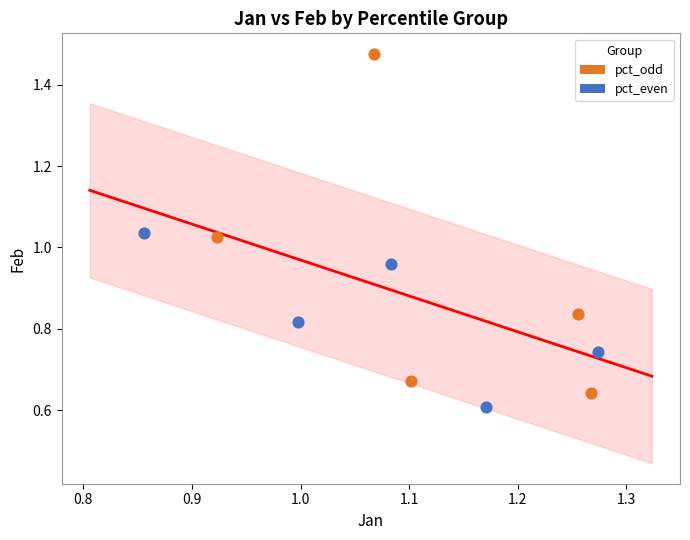

Which series contains the highest Y value?

pct_odd